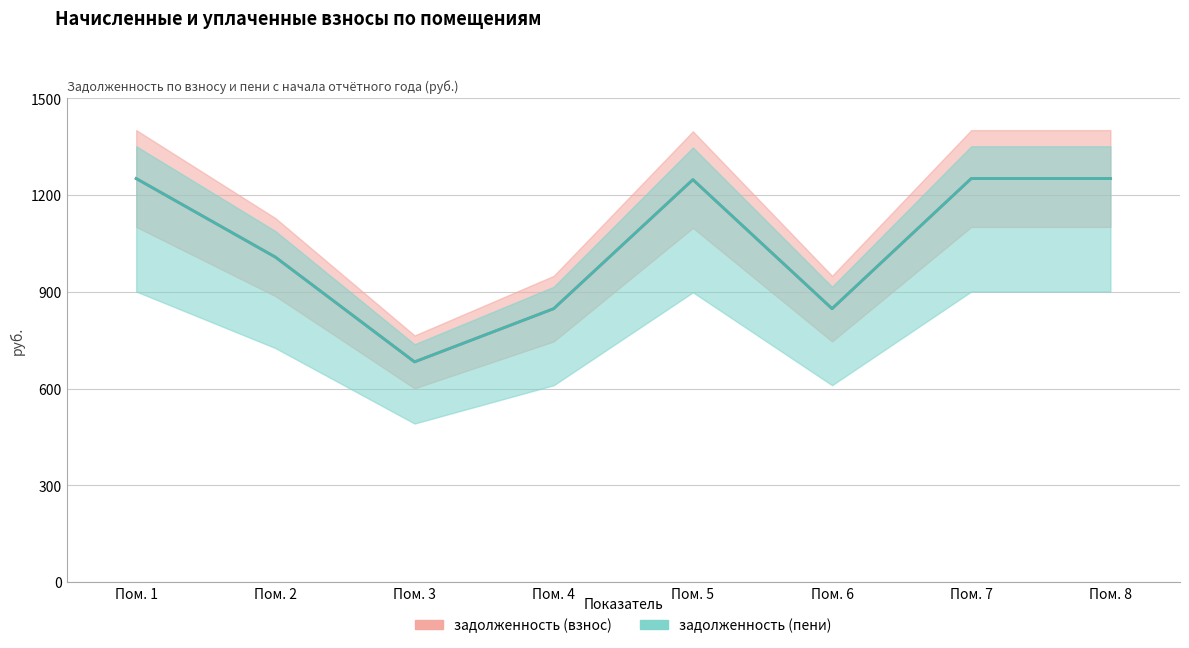

What is the maximum value for задолженность (взнос)?

1250.9